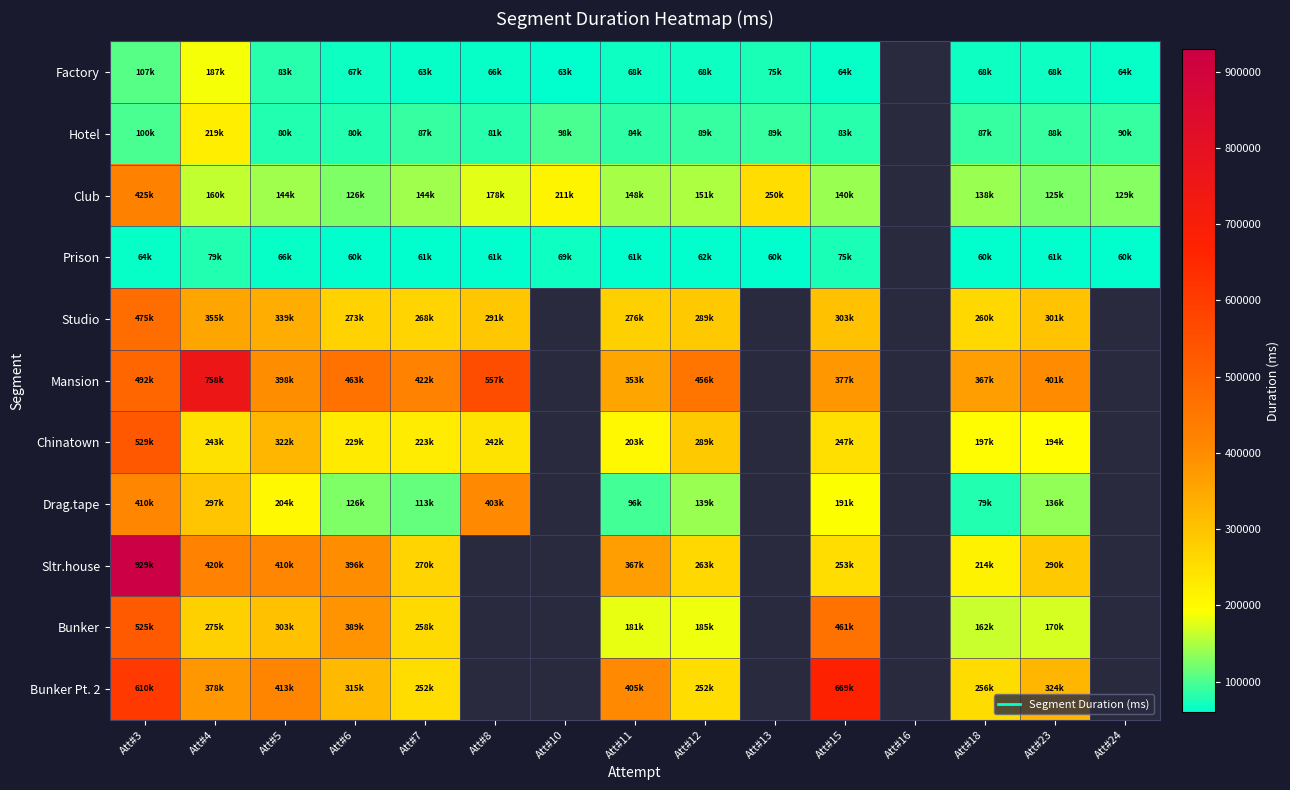

At which label does Mansion first exceed 463614?

Att#3